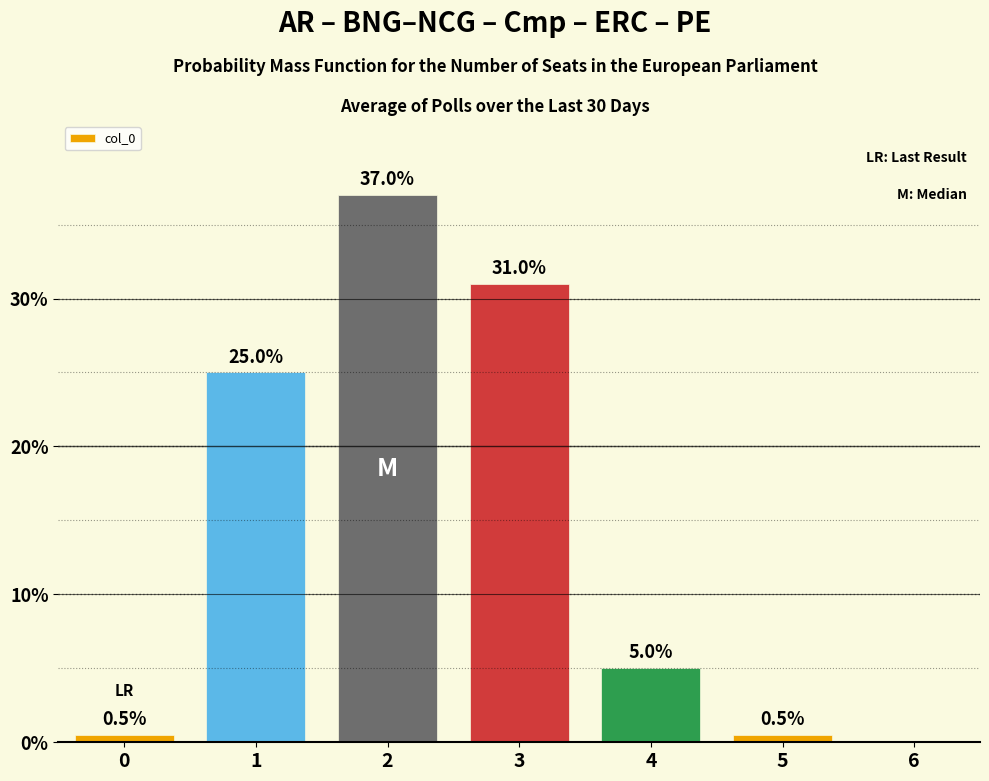

Reading left to right, transcribe all the data shown in this chart.

0=0.5	1=25.0	2=37.0	3=31.0	4=5.0	5=0.5	6=0.0